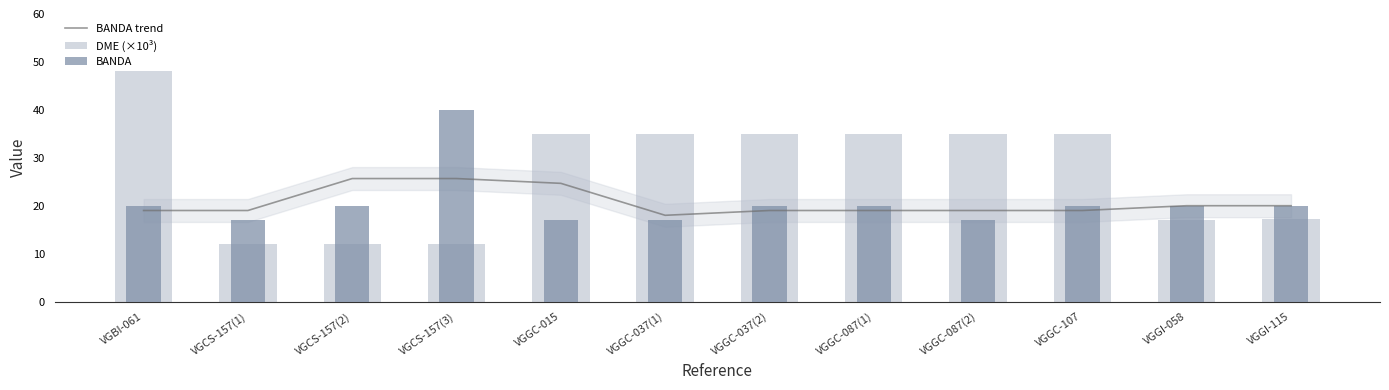

At which label does BANDA reach its peak?

VGCS-157(3)